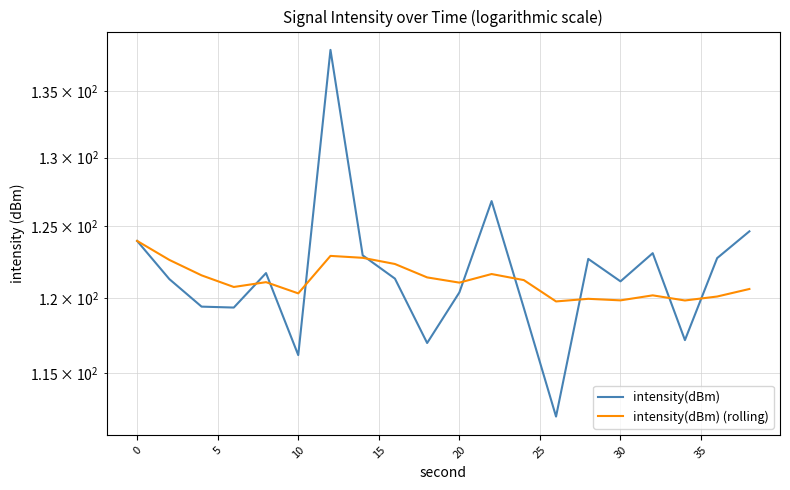

Reading left to right, list all the values displayed in this chart.

intensity(dBm): 124.0	121.3	119.4	119.4	121.7	116.2	138.2	123.0	121.3	117.0	120.4	126.8	119.3	112.2	122.7	121.2	123.1	117.2	122.8	124.7
intensity(dBm) (rolling): 124.0	122.6	121.6	120.8	121.1	120.3	122.9	122.8	122.4	121.4	121.1	121.7	121.2	119.8	120.0	119.8	120.2	119.8	120.1	120.6